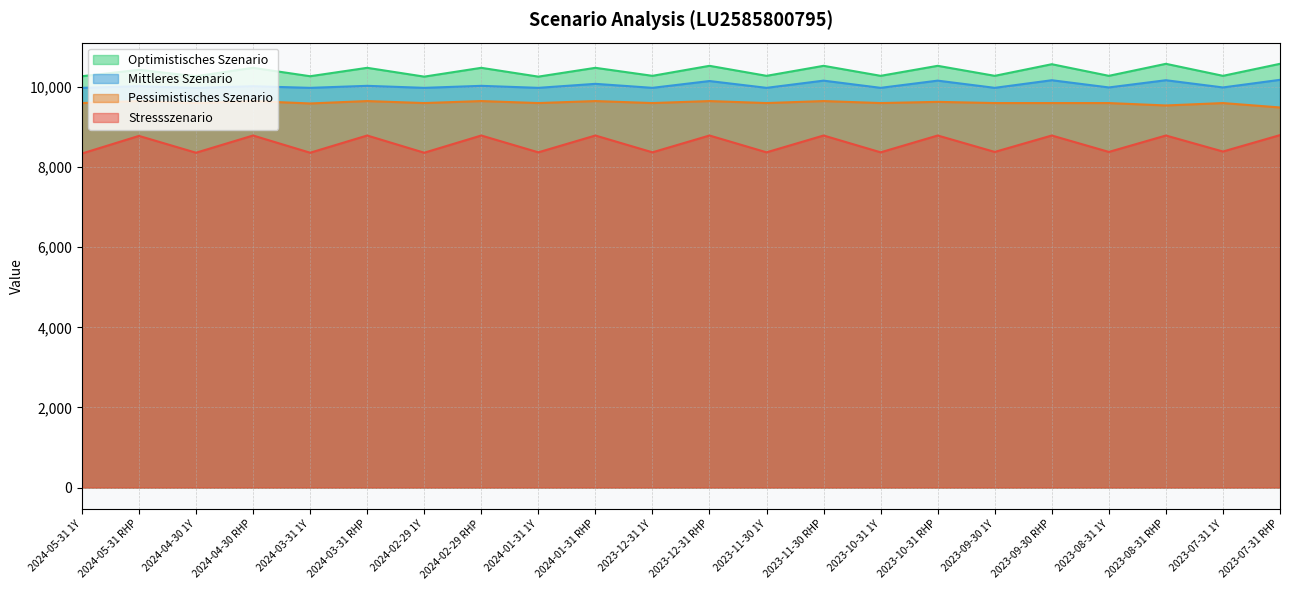

Which series has the largest total across all categories?

Optimistisches Szenario